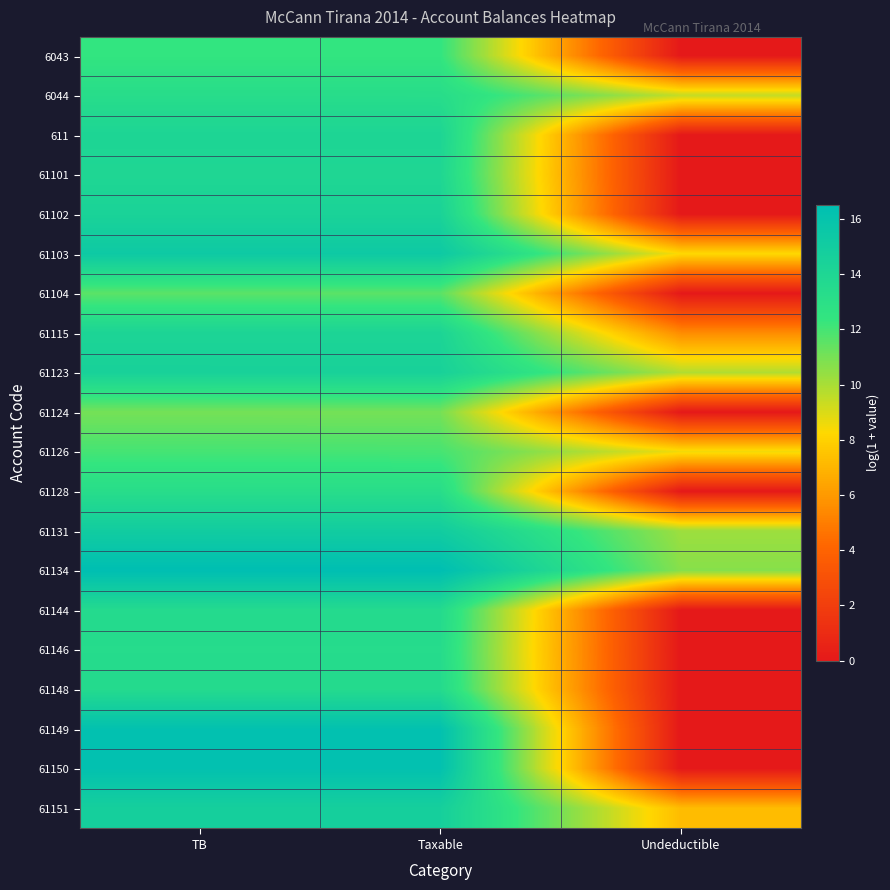

At how many categories does at least one series exceed 13?

2